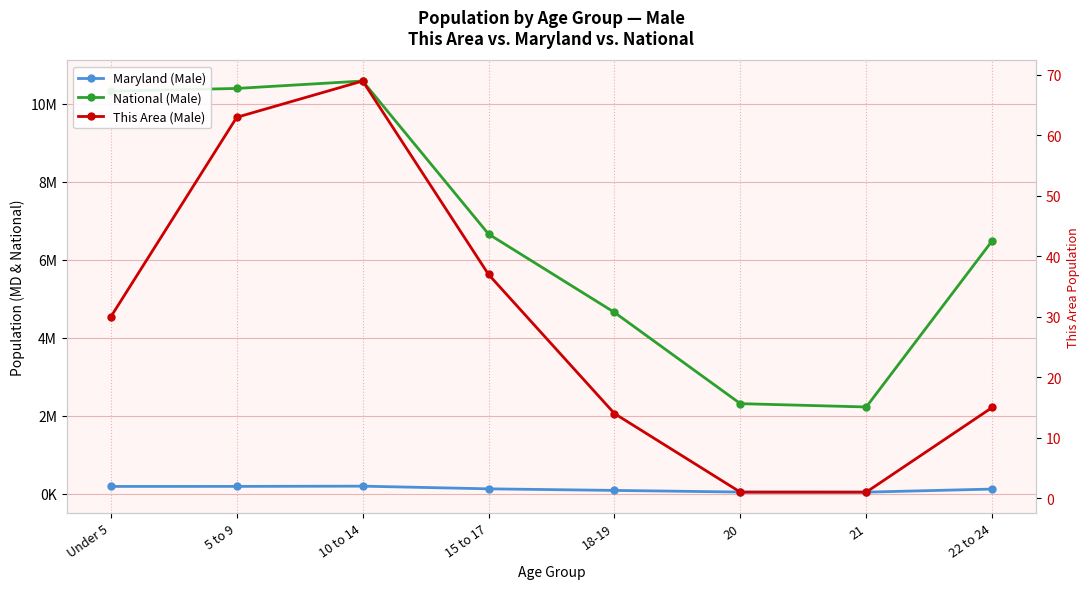

Which series changed the most between 10 to 14 and 20?

National (Male)